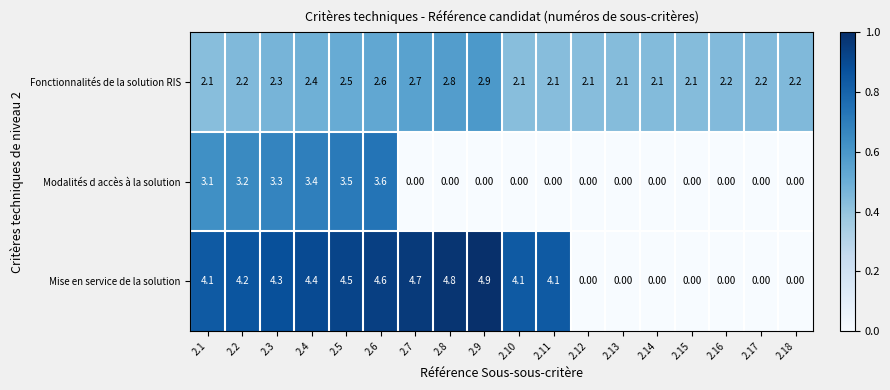

Between 2.13 and 2.16, which series saw the biggest shift?

Fonctionnalités de la solution RIS